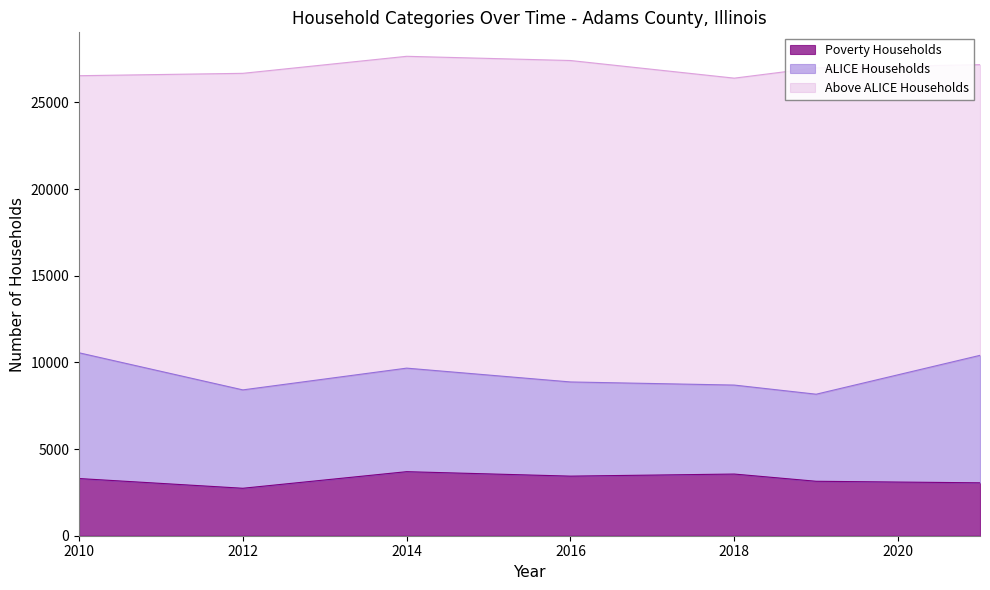

True or false: Poverty Households and ALICE Households cross at least once.

False